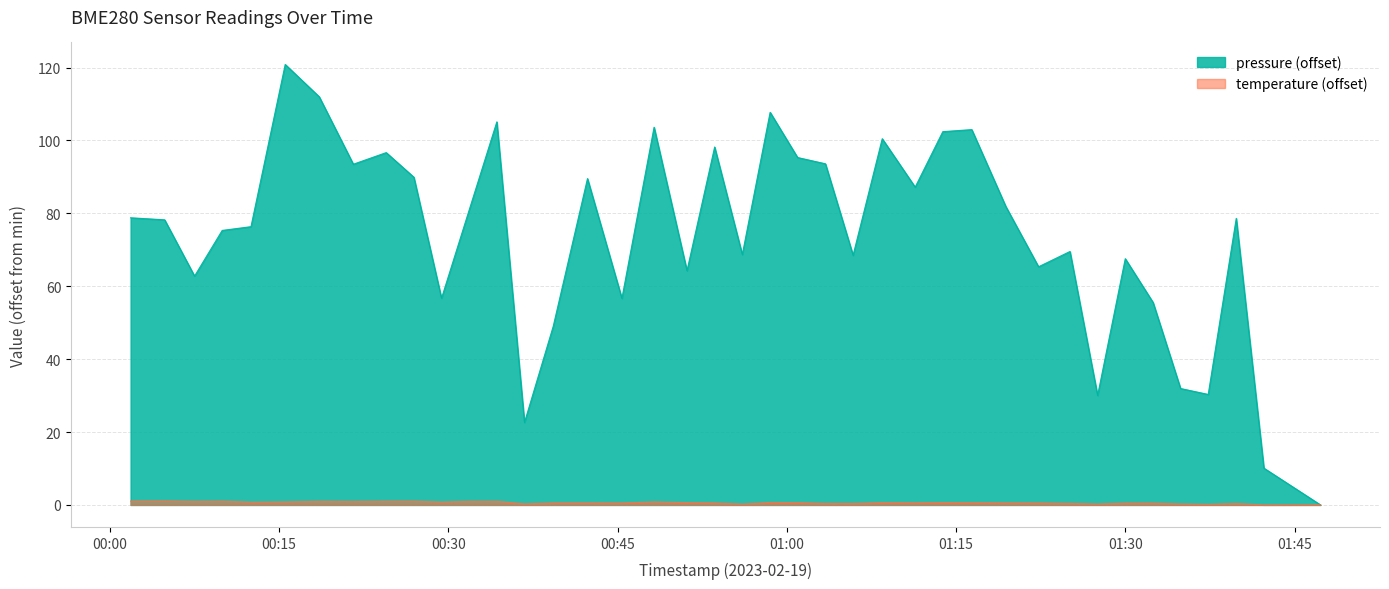

What is the label of the 33rd point from the right?

2023-02-19T00:21:35